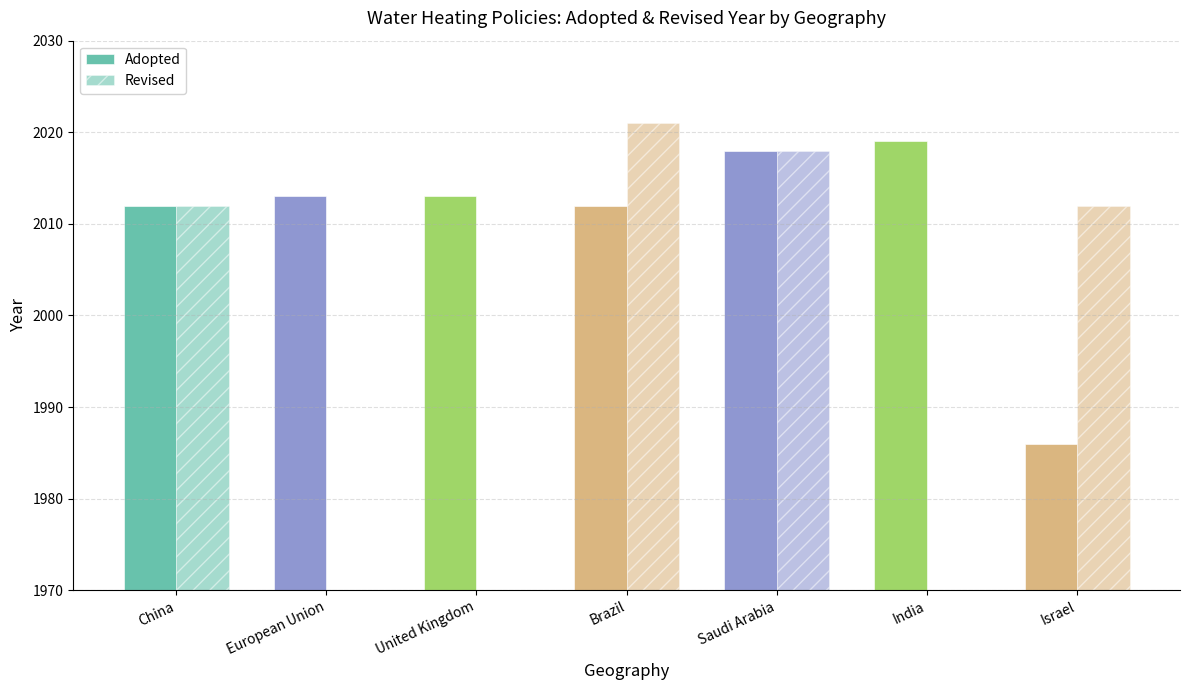

What is the total value across all series at China?

4024